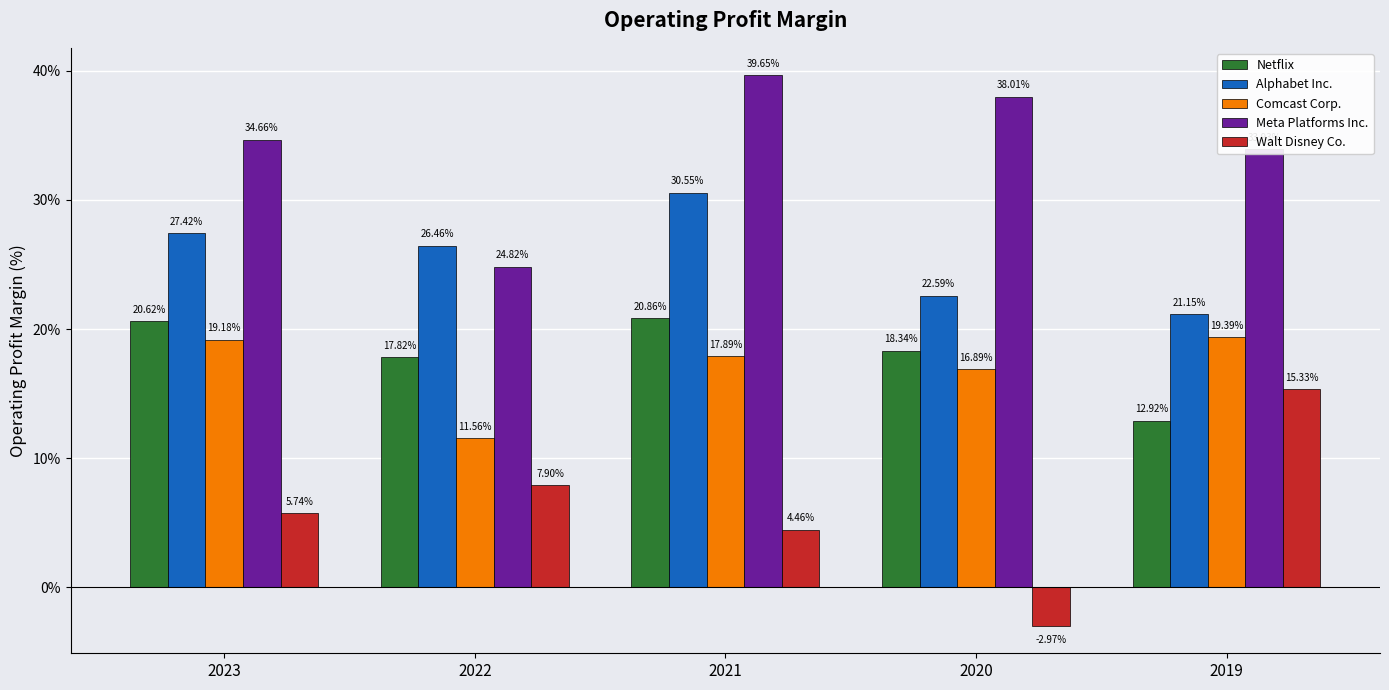

Does the chart contain stacked bars?

No